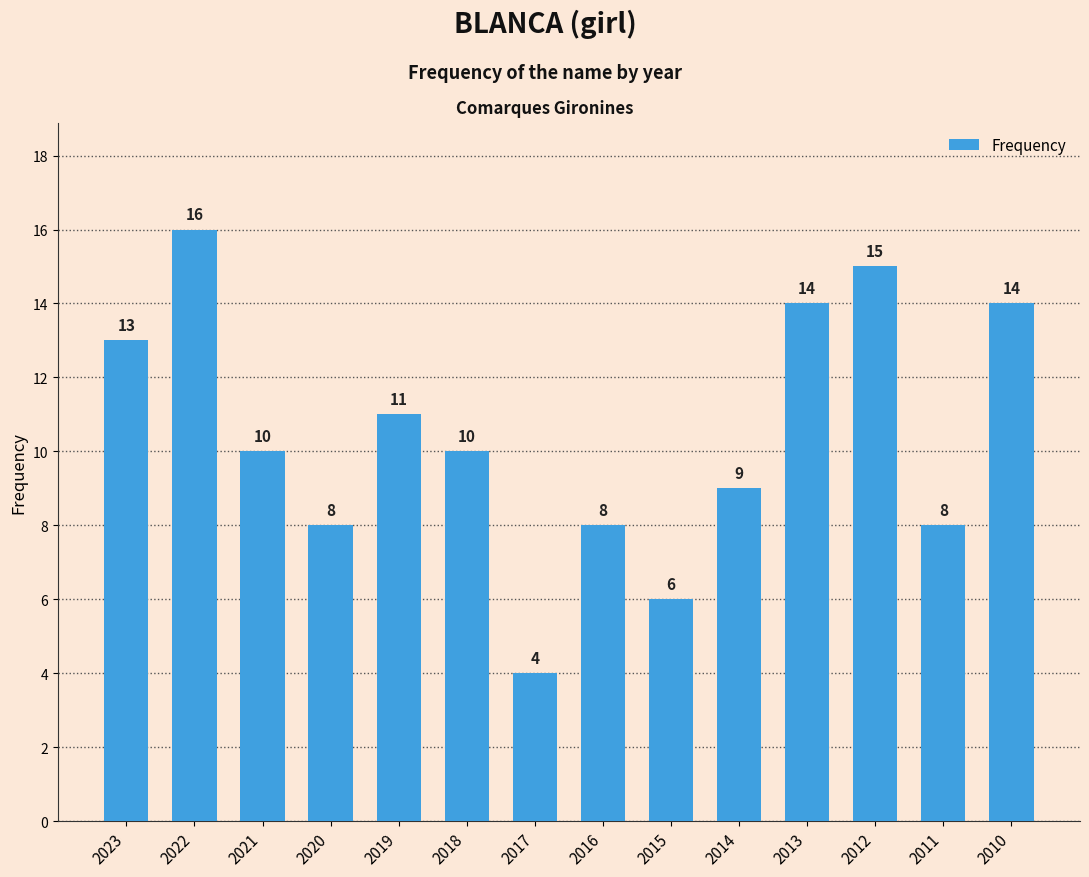

Approximately how many times larger is the value at 2023 compared to 2017?

3.2